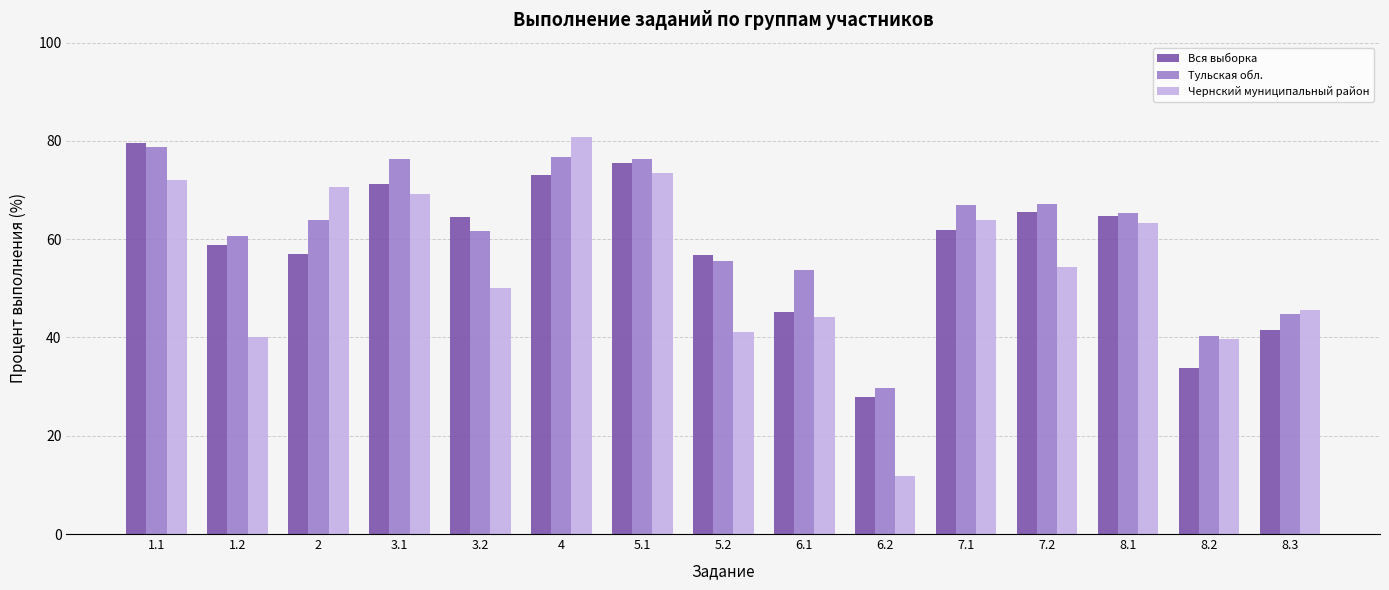

What is the total value across all series at 4?

230.7